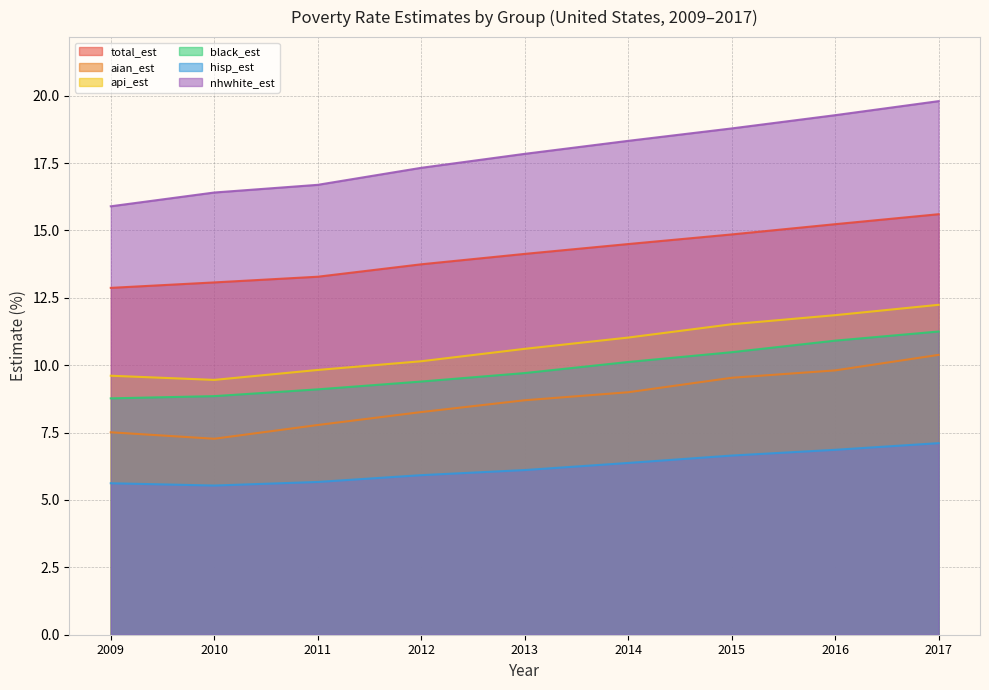

The value of total_est at 2010 is 13.1. True or false?

True